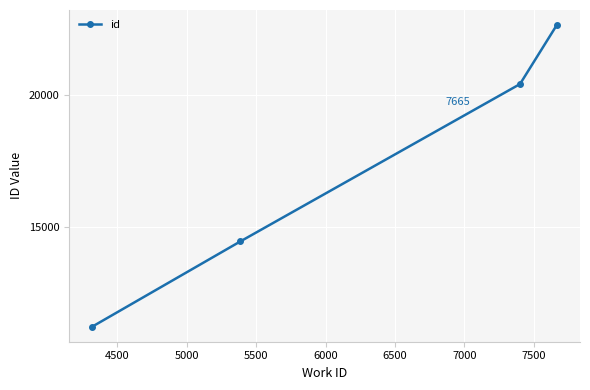

True or false: the data has more than 0 interior local peaks.

False